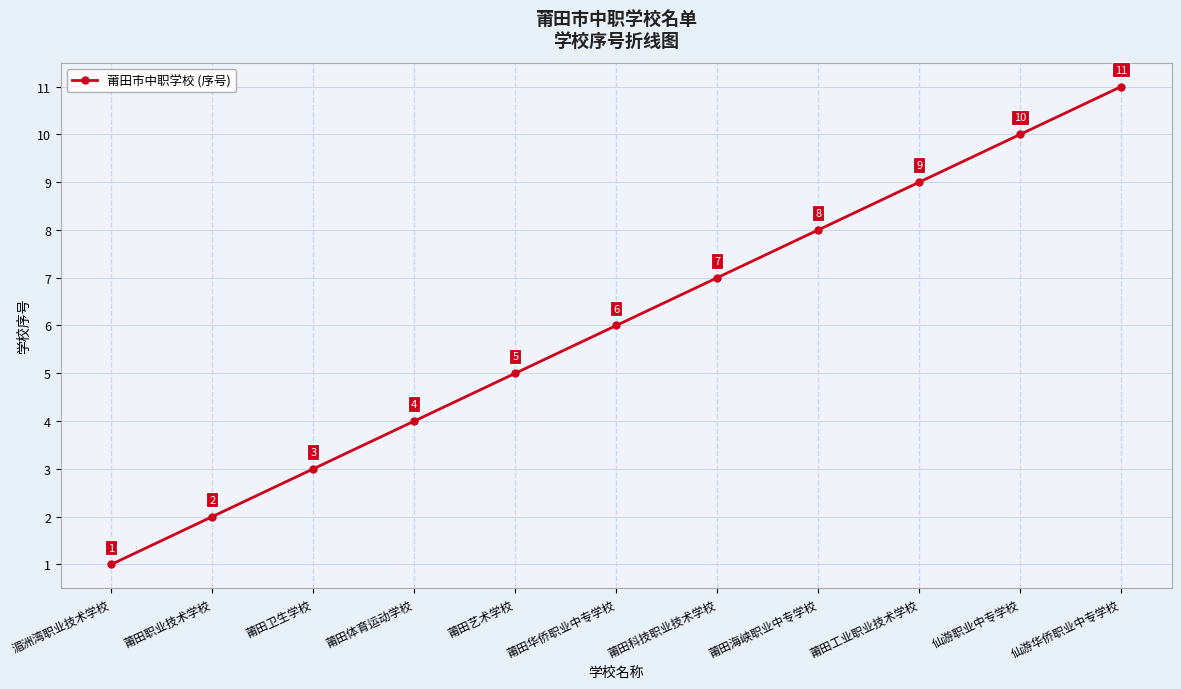

The chart shows a value of 6 at 莆田华侨职业中专学校. True or false?

True